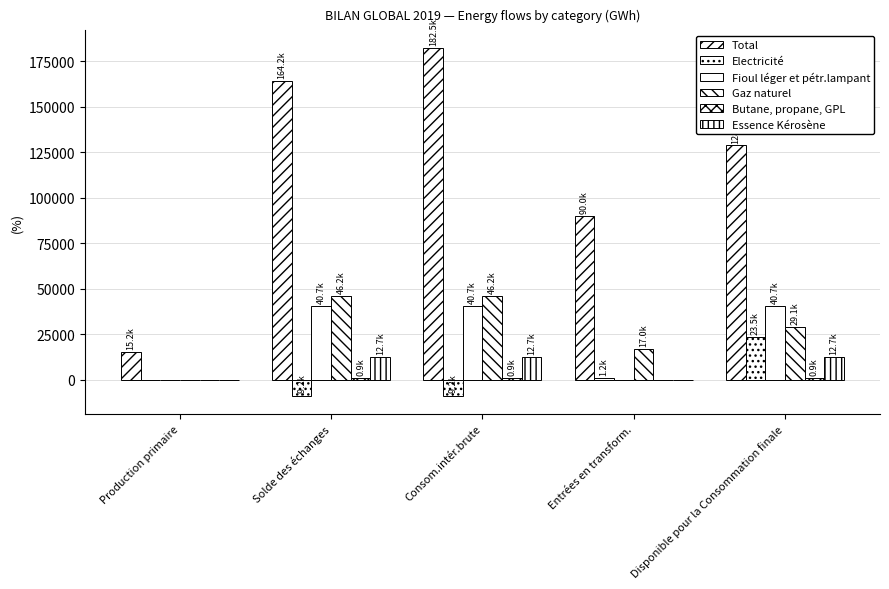

The value of Total at Consom.intér.brute is 182450.4. True or false?

True